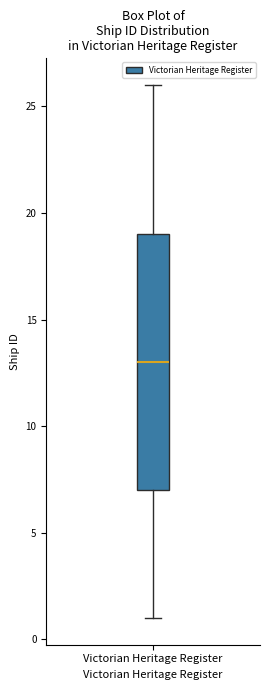

Read this box plot against the y-axis: the position of the median line, the range covered by the box, and the ends of both whiskers. The values are not printed on the chart, so give them approximately, as read against the axis.

median 13, box 7 to 19, whiskers 1 to 26